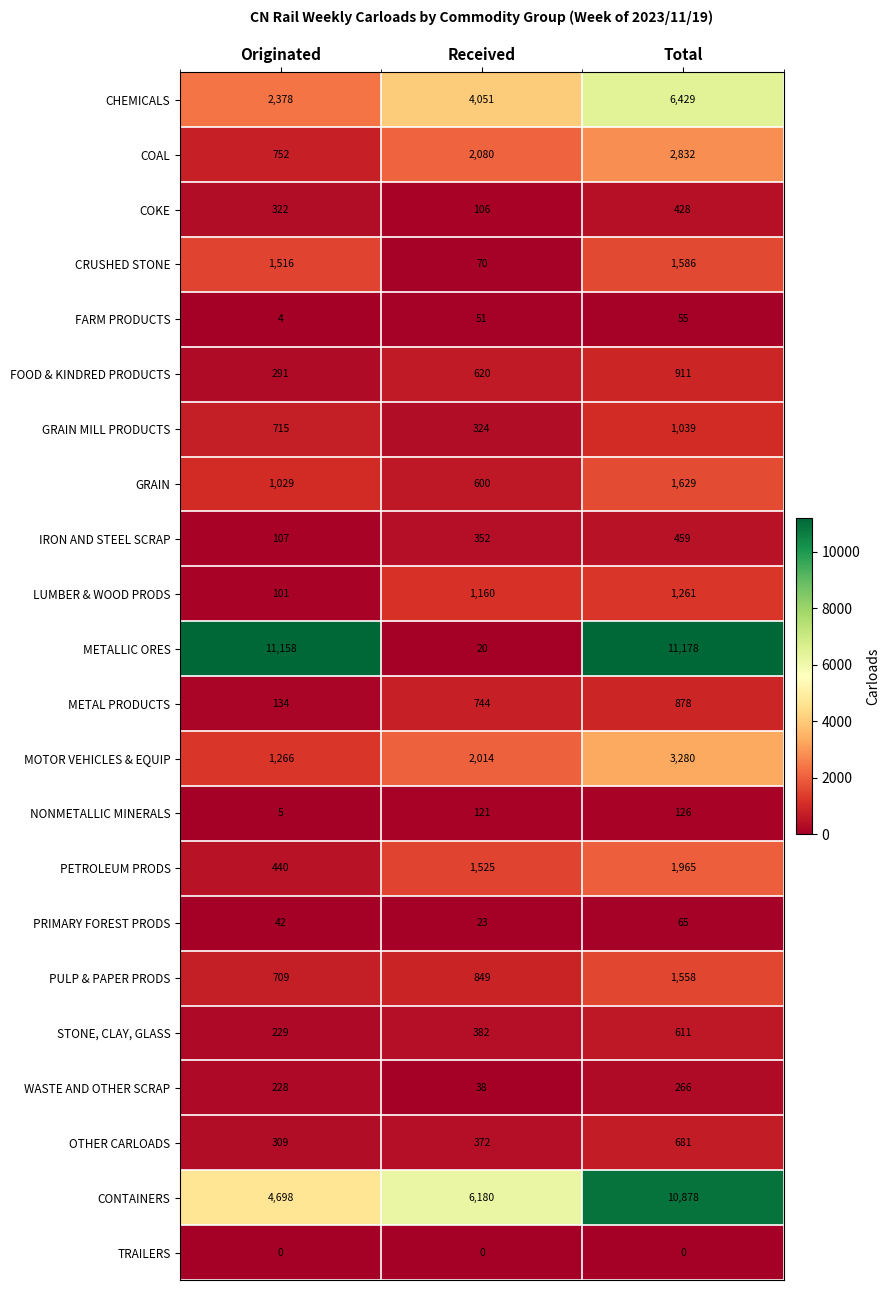

Which series changed the most between Originated and Received?

METALLIC ORES